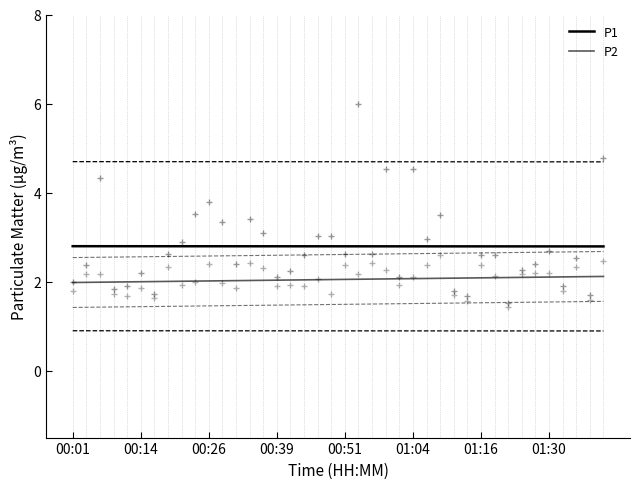

What is the value of the P1 point at the 10th from the left?

2.8